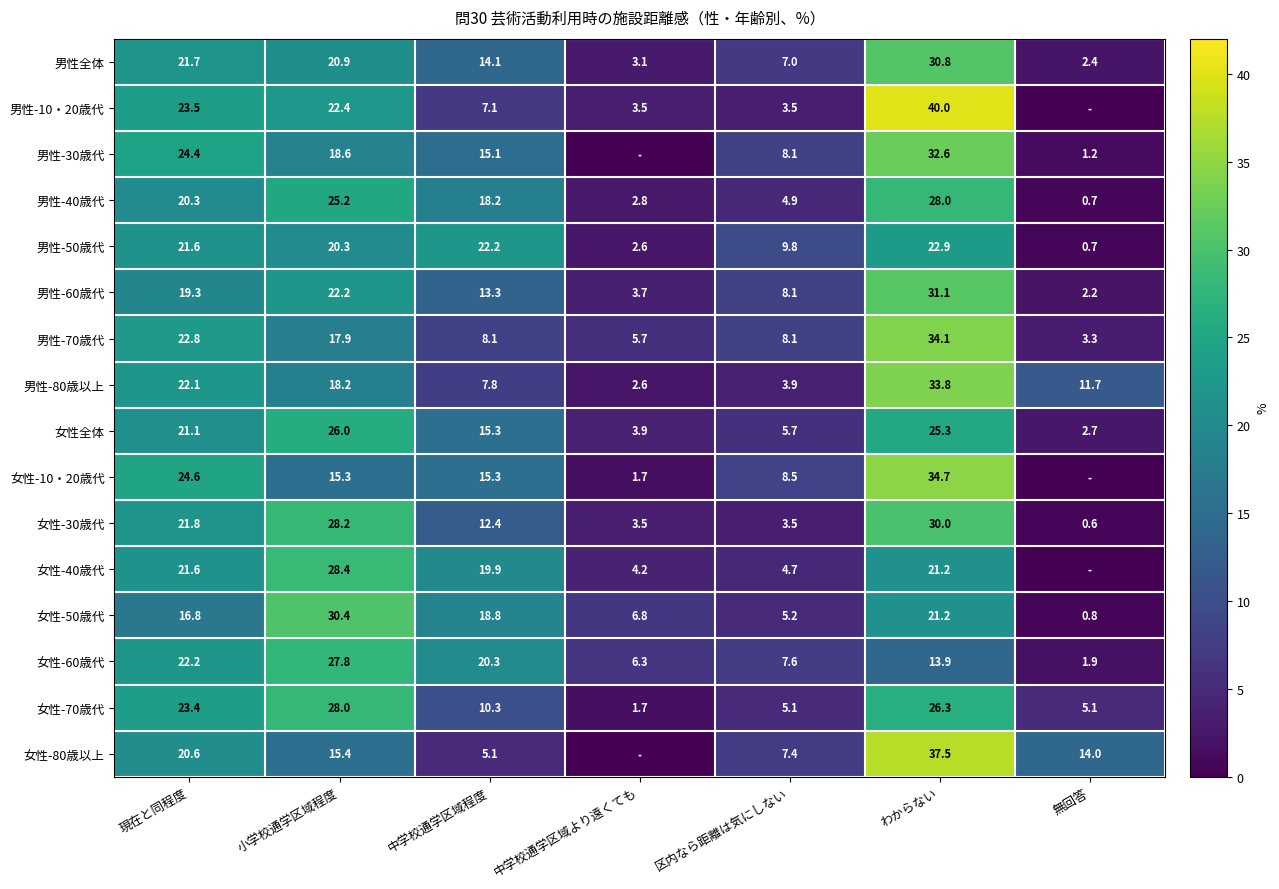

At which category is the sum across all series the highest?

わからない